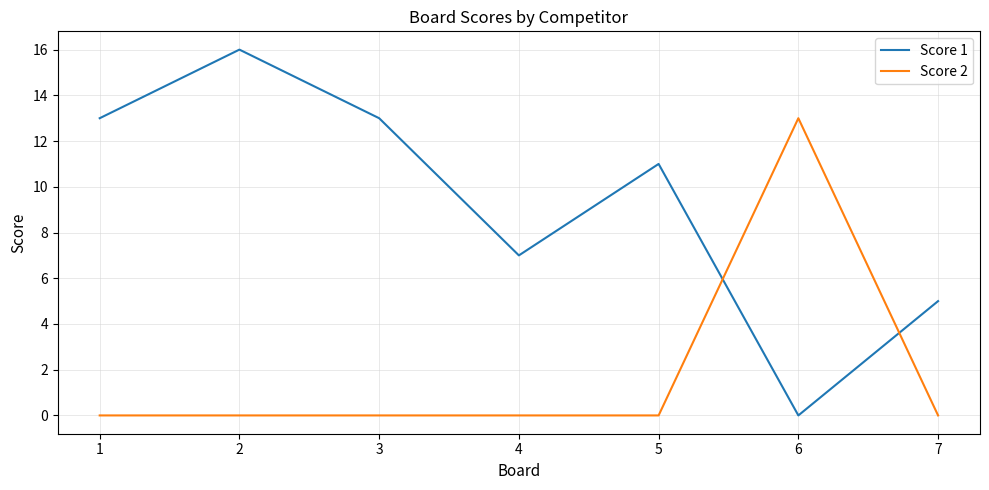

Which series has the widest spread of values?

Score 1